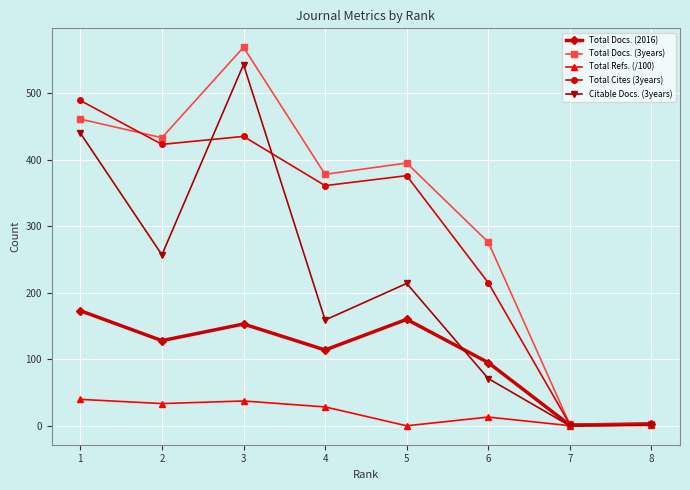

At which category is the sum across all series the highest?

3